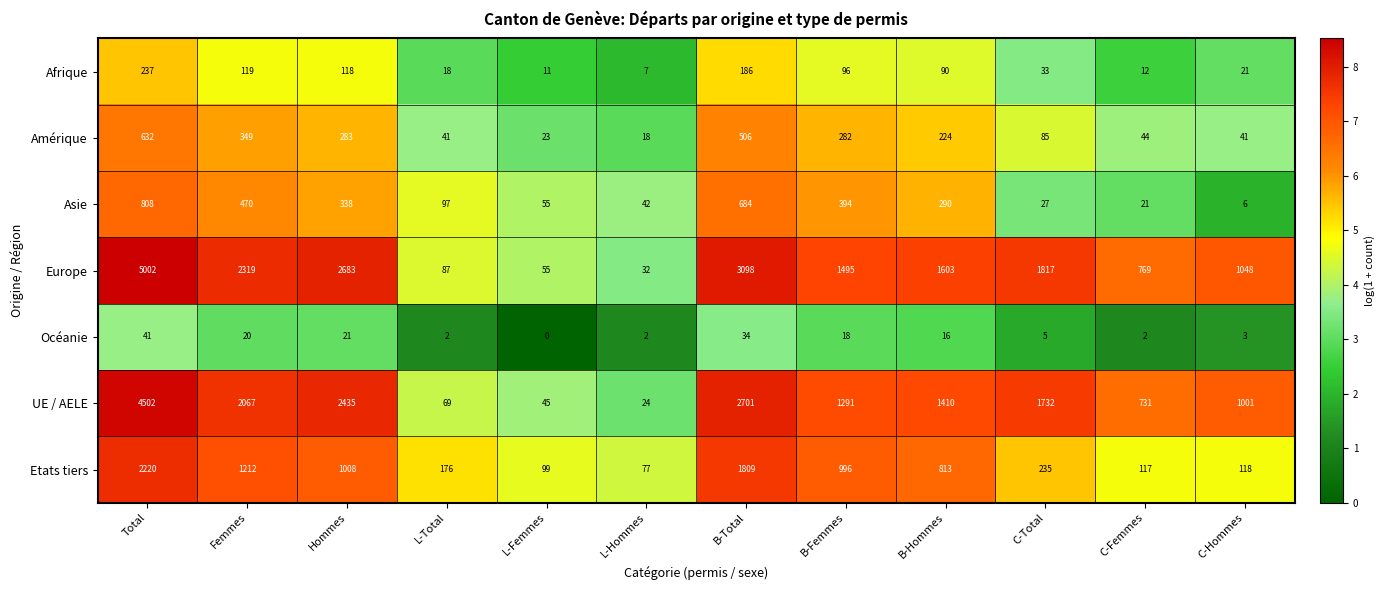

Where is Océanie nearest to the value 20?

Femmes